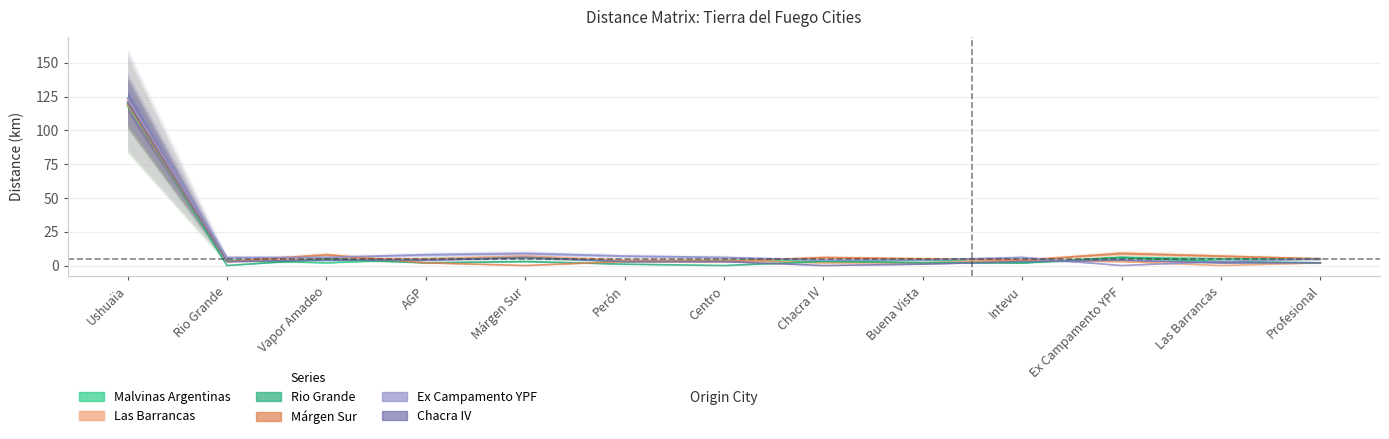

What is the average value of the Malvinas Argentinas series?

13